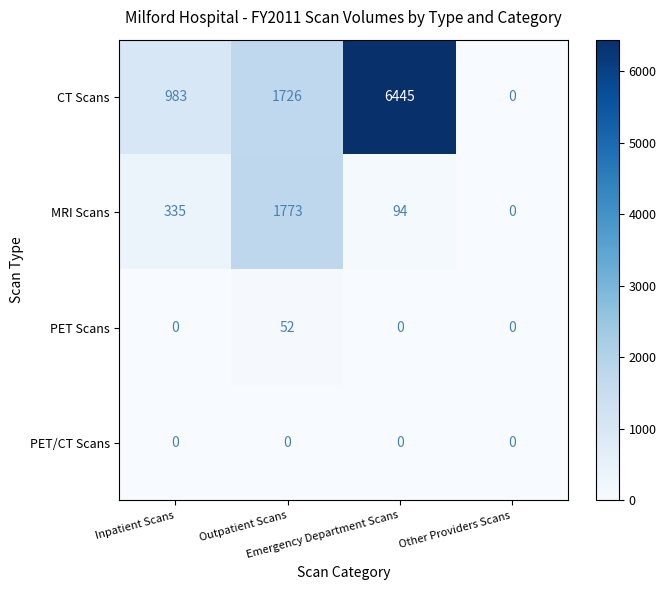

Which series has the largest total across all categories?

CT Scans